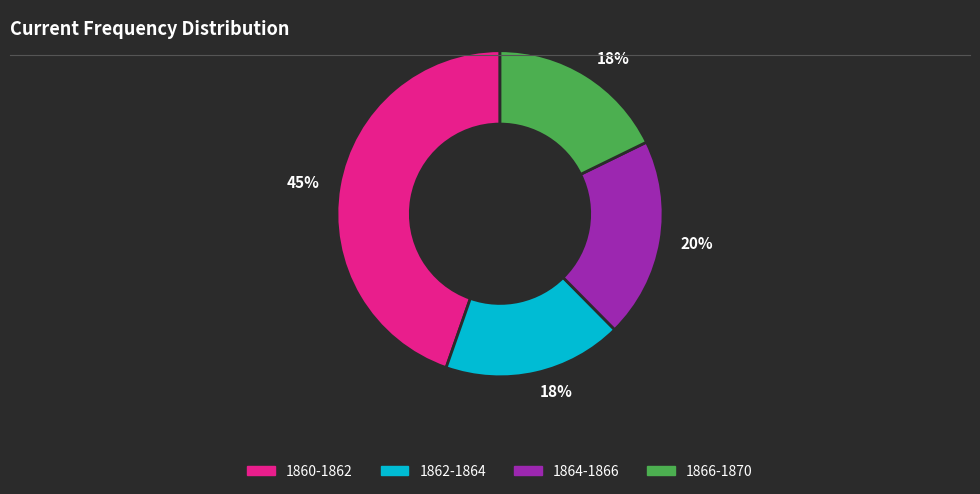

Does any single category account for the majority?

No